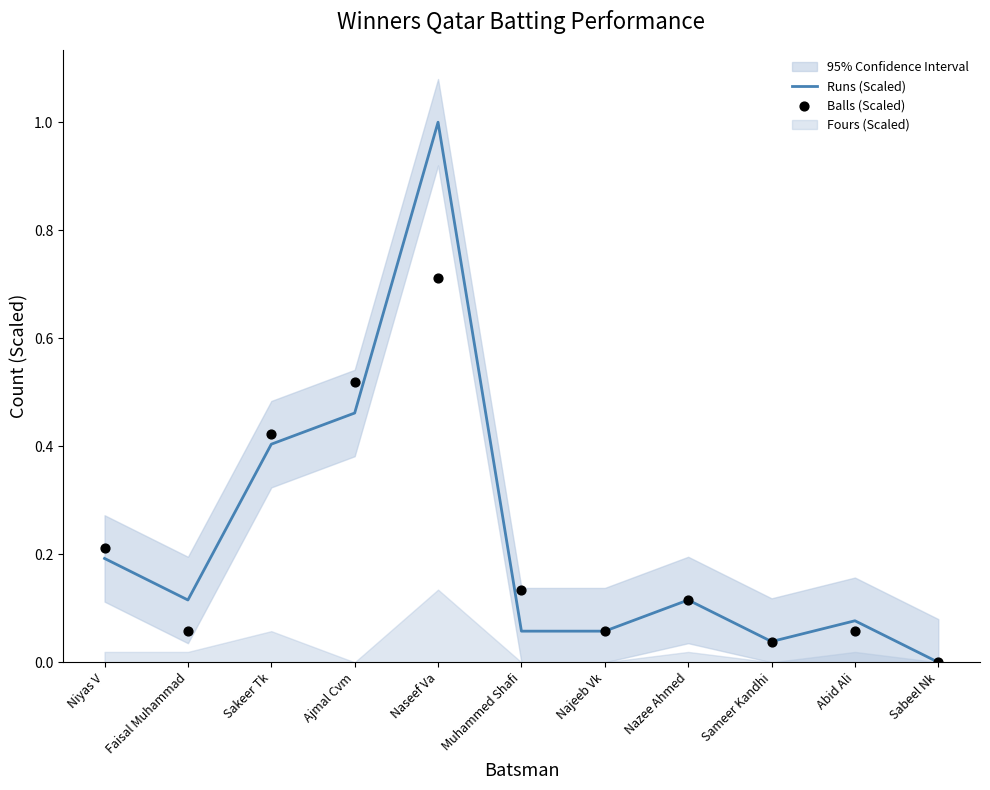

True or false: Runs (Scaled) has a value of 0.8 at Ajmal Cvm.

False